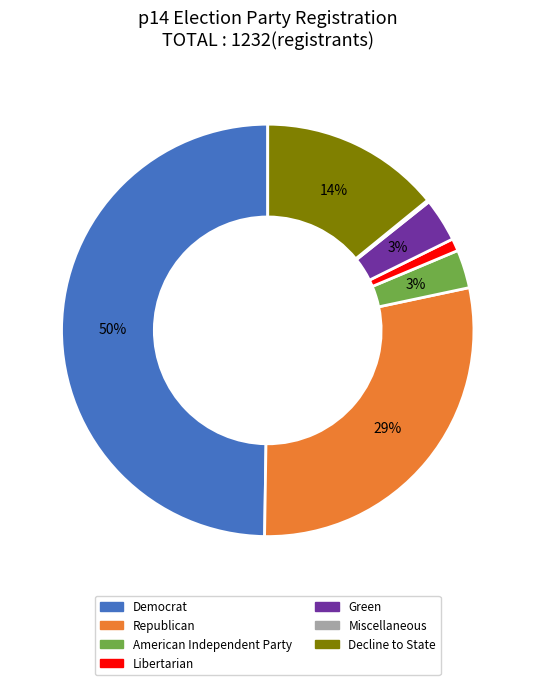

To the nearest percent, what is the difference between the largest and smallest slice percentages?

50%